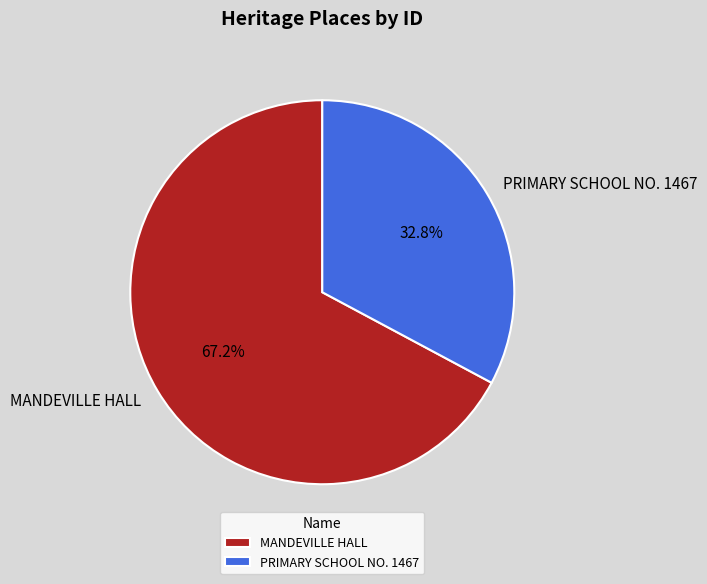

How many slices are in this pie chart?

2